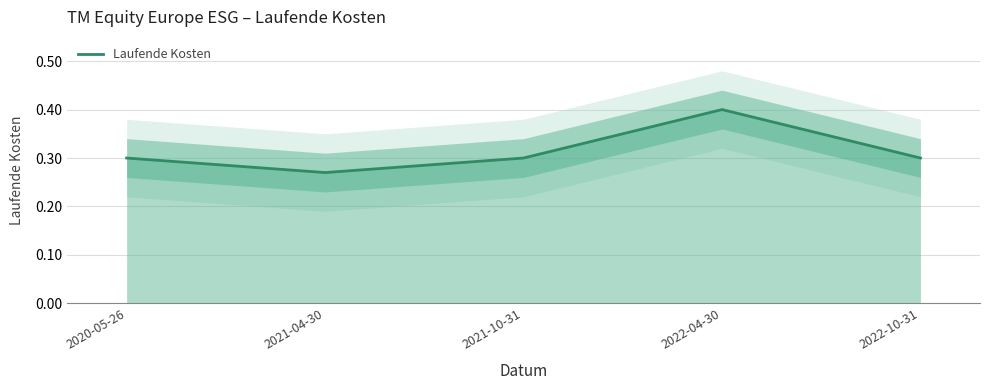

Where is the first local minimum?

2021-04-30